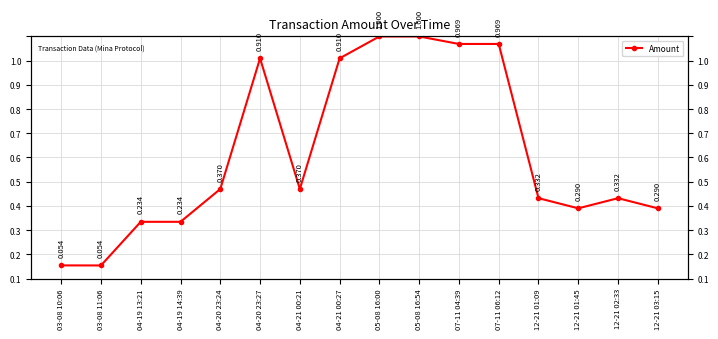

What is the value of the 7th point from the left?

0.4